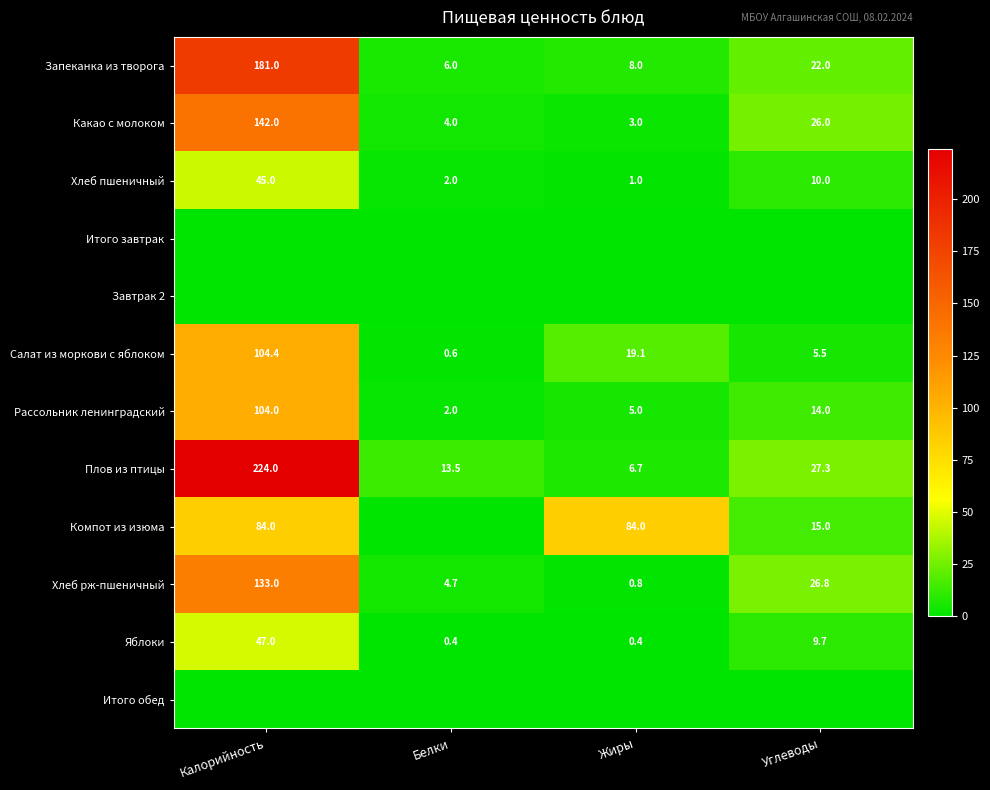

At how many categories does at least one series exceed 193?

1